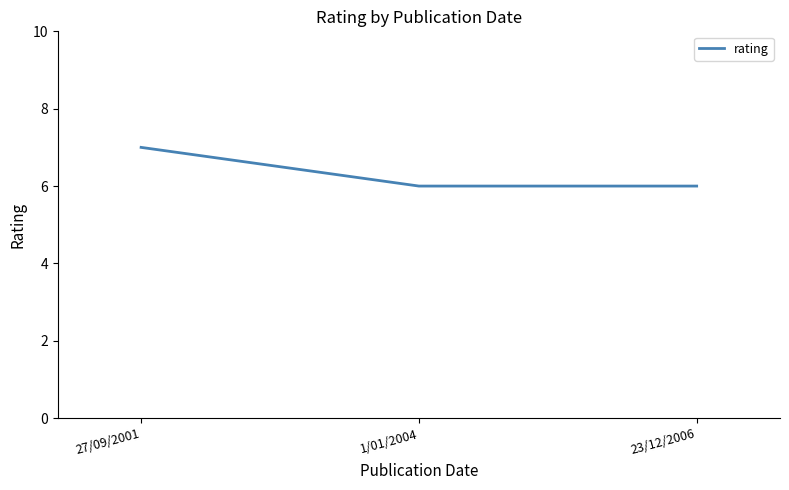

The value at 23/12/2006 is 1. True or false?

False